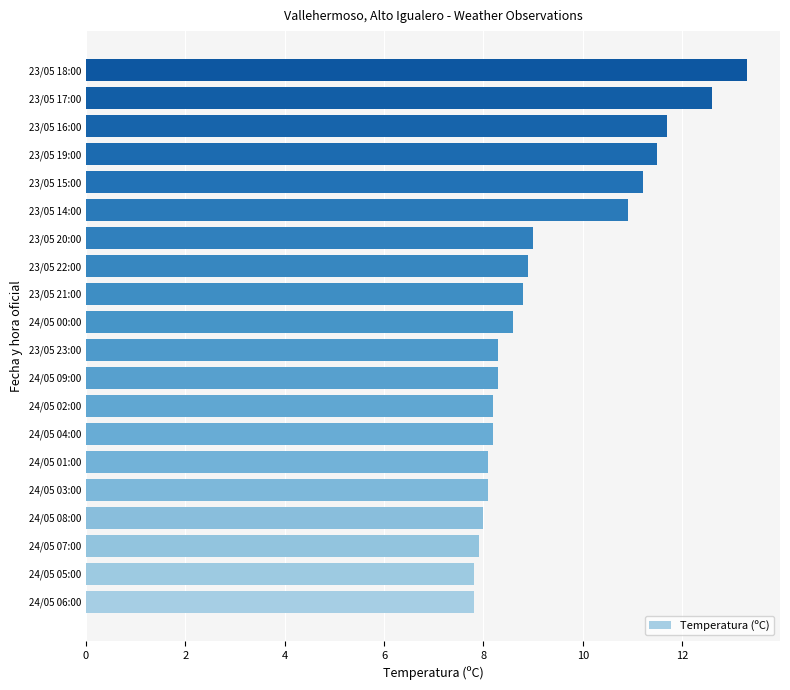

What is the change in value from 24/05 03:00 to 23/05 15:00?

+3.1